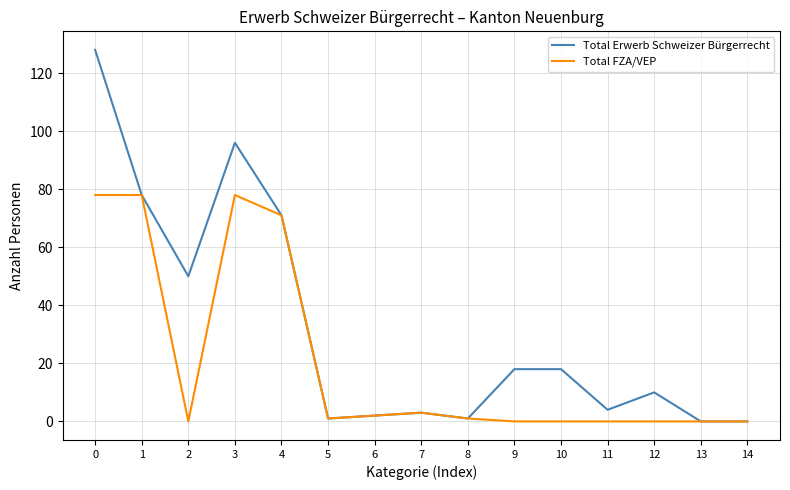

Reading left to right, list all the values displayed in this chart.

Total Erwerb Schweizer Bürgerrecht: 128	78	50	96	71	1	2	3	1	18	18	4	10	0	0
Total FZA/VEP: 78	78	0	78	71	1	2	3	1	0	0	0	0	0	0